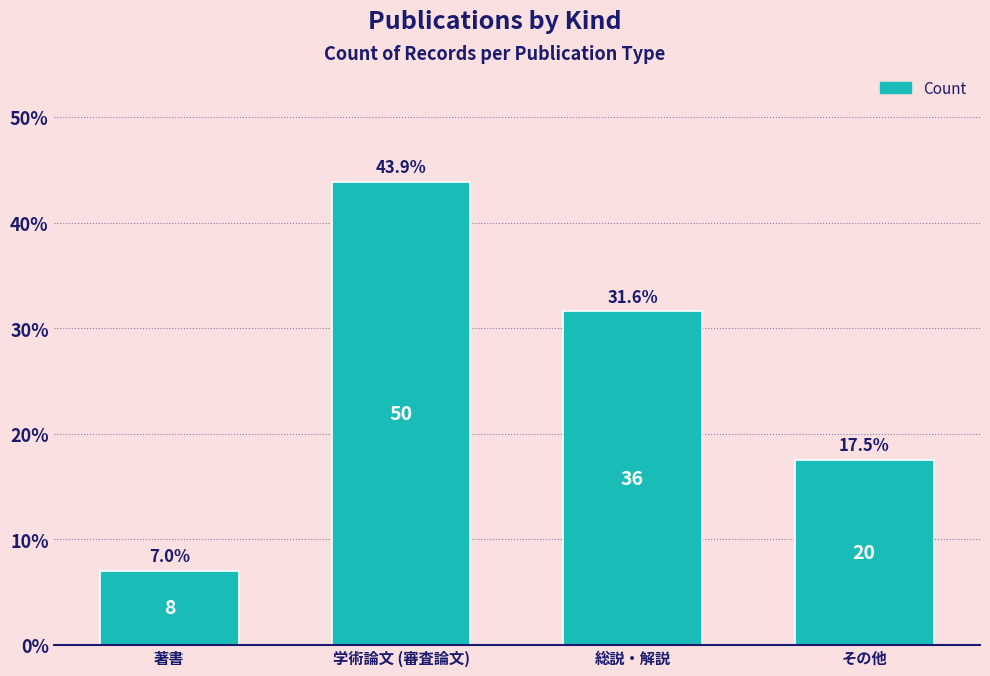

Reading left to right, list all the values displayed in this chart.

7.0	43.9	31.6	17.5